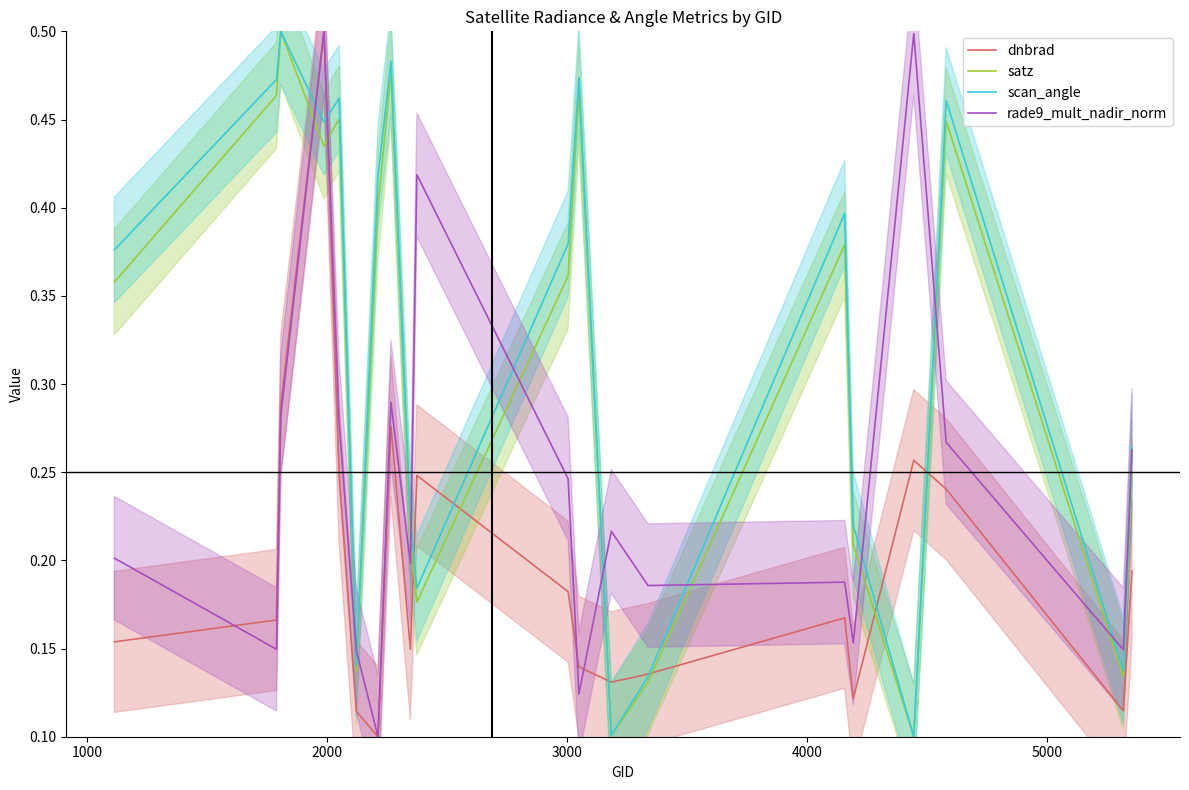

True or false: rade9_mult_nadir_norm and scan_angle intersect in this chart.

True